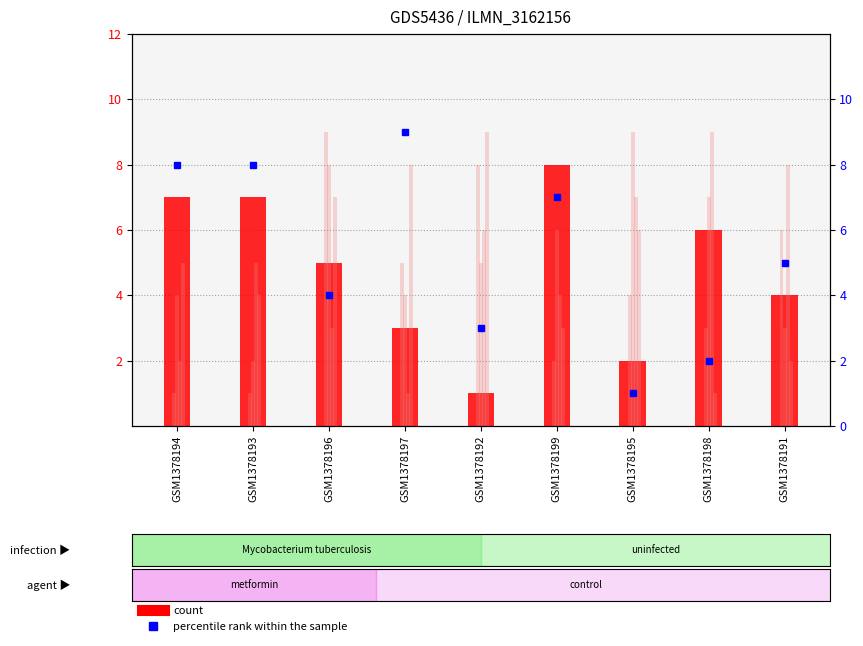

What is the difference between the col_4 values at GSM1378199 and GSM1378192?

2